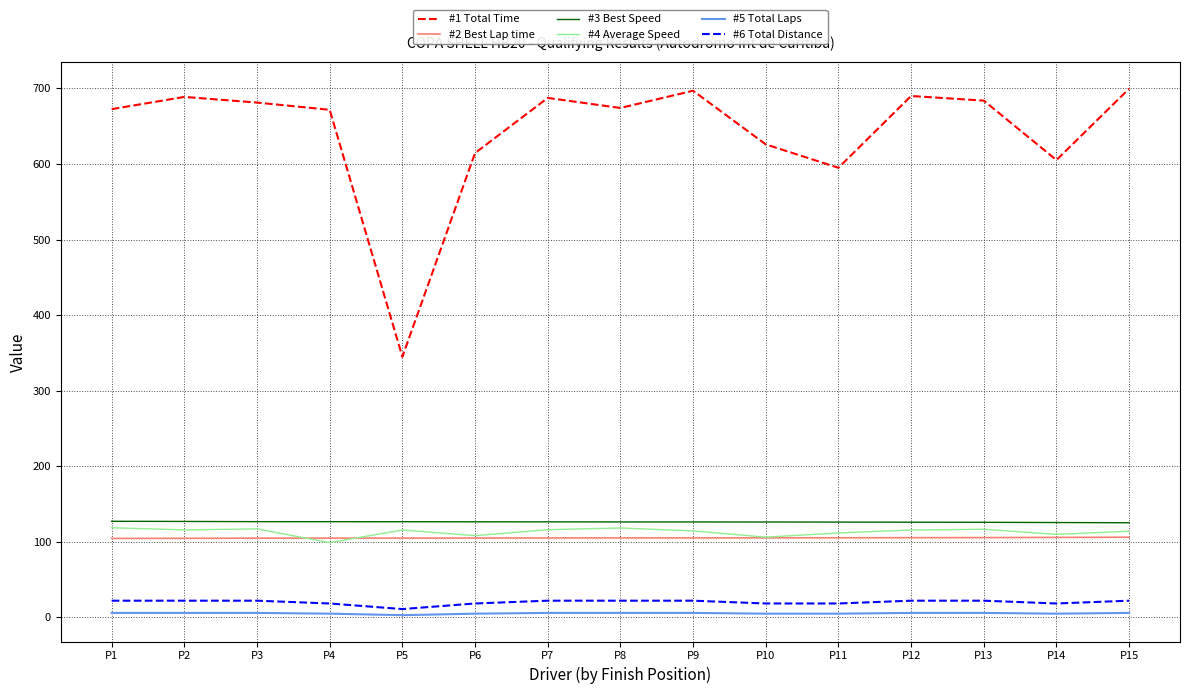

The value of #4 Average Speed at P11 is 152.4. True or false?

False